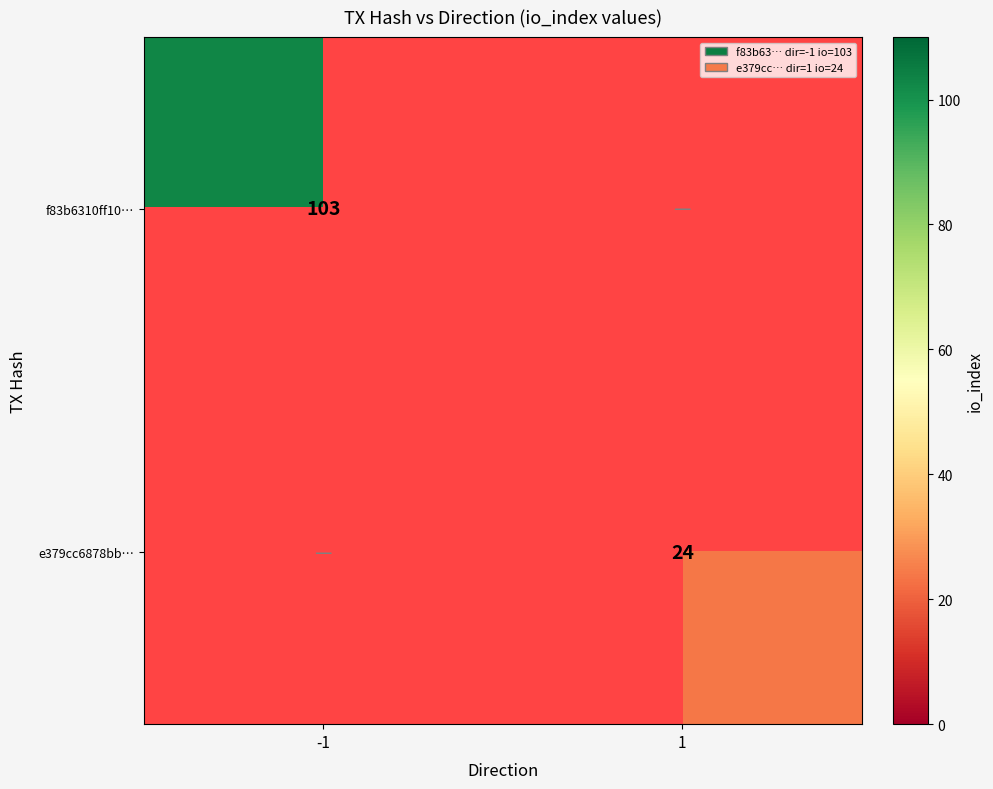

Is it true that e379cc6878bb… equals 6 at 1?

False